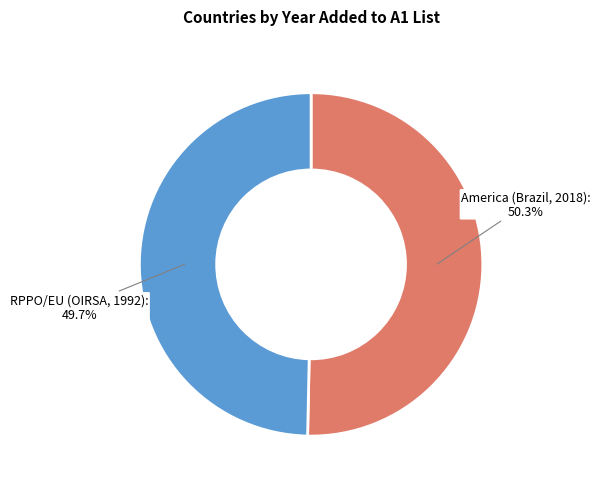

Rank the categories by value from highest to lowest.

America (Brazil, 2018), RPPO/EU (OIRSA, 1992)